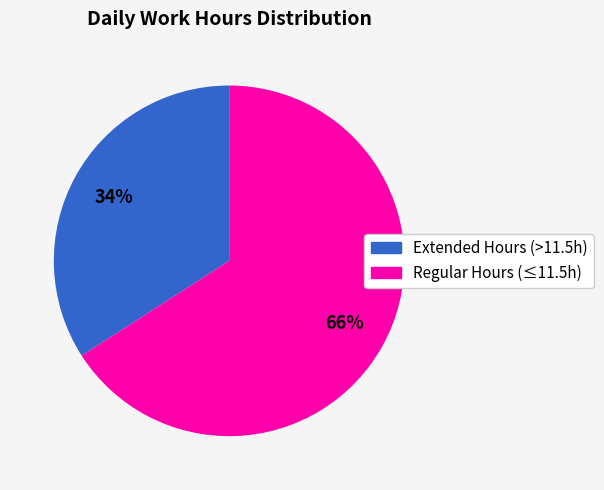

Does any single category account for the majority?

Yes